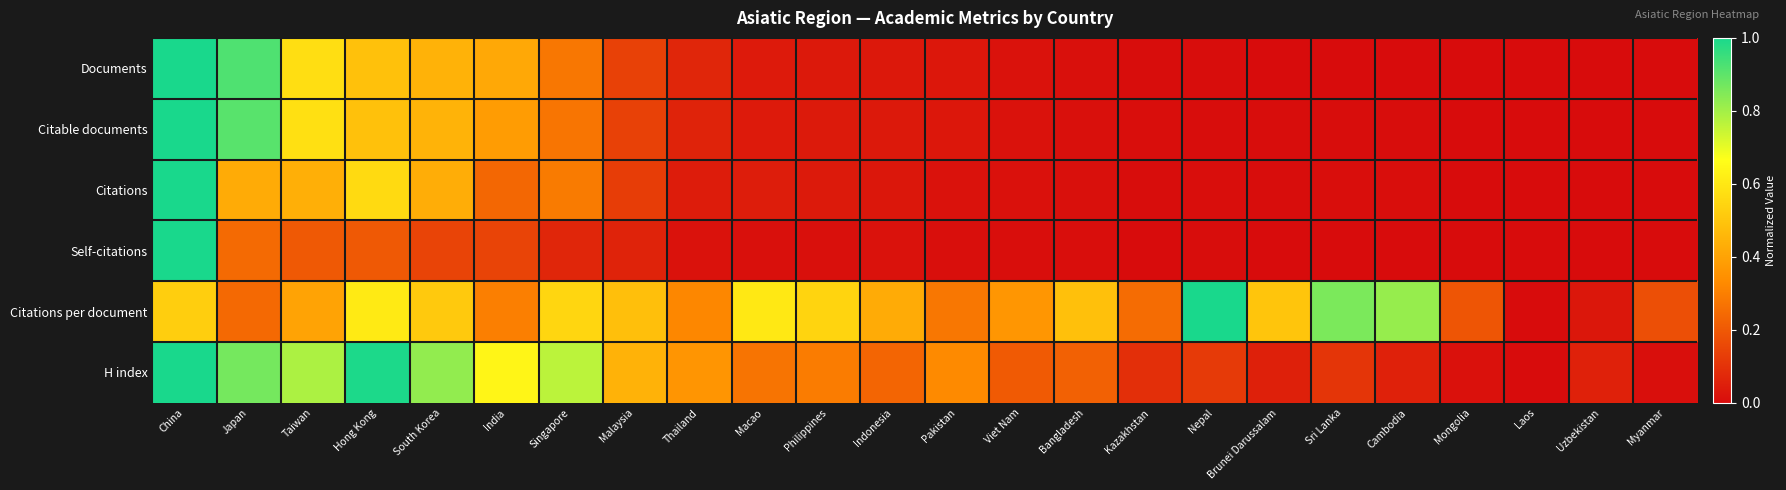

How many series are shown in this chart?

6